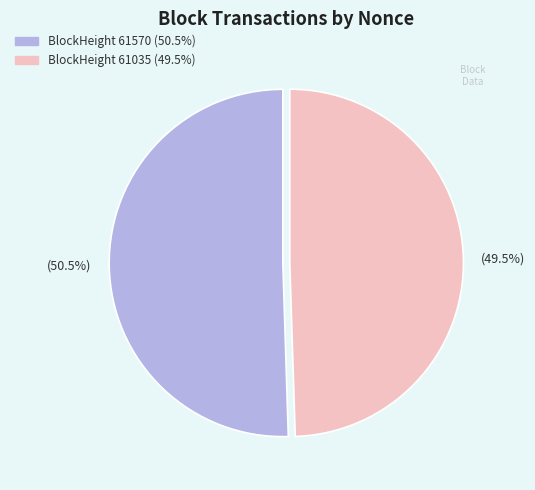

Is there any slice that represents more than half of the pie?

Yes